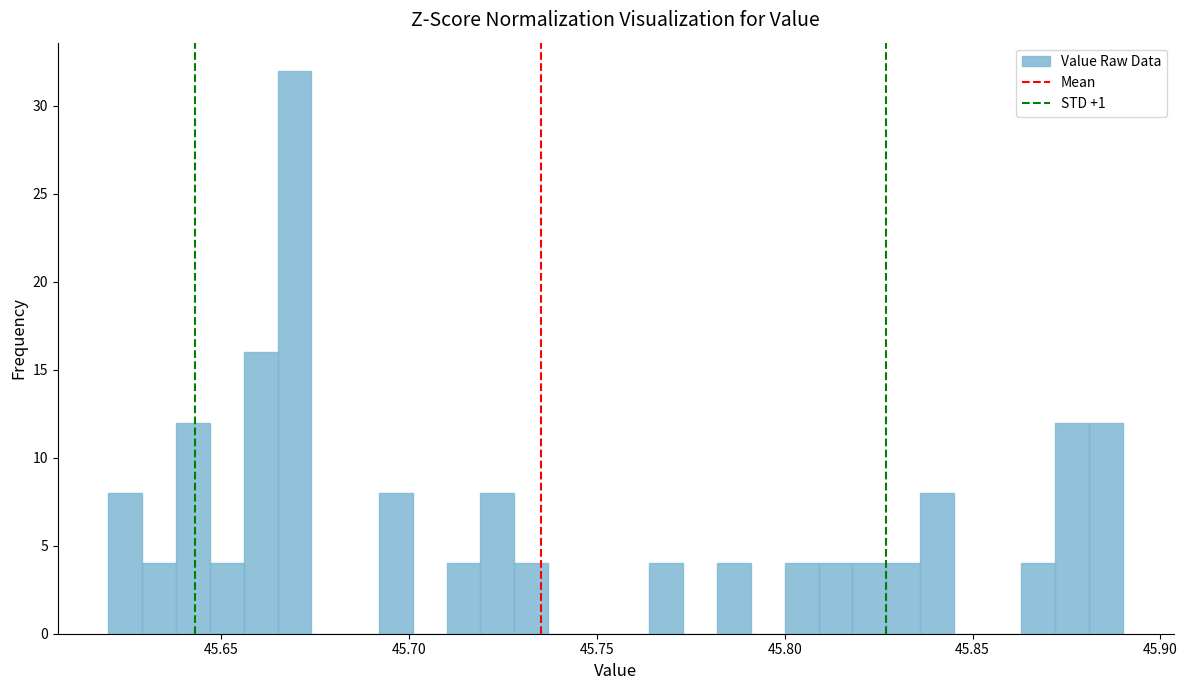

Read against the x-axis, roughly where is the centre of the tallest bar?

45.670